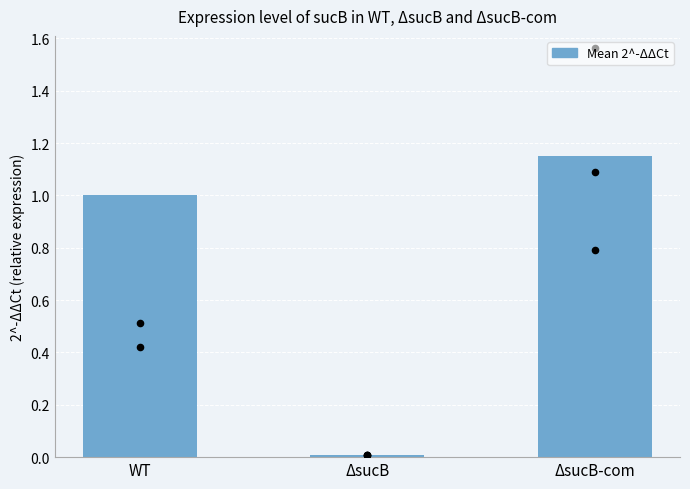

What is the change in value from ΔsucB to ΔsucB-com?

+1.1